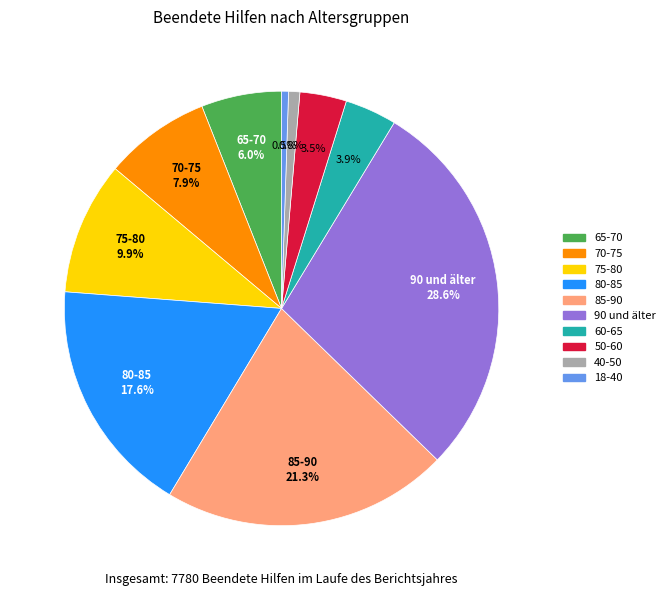

Which has a higher value, 40-50 or 70-75?

70-75